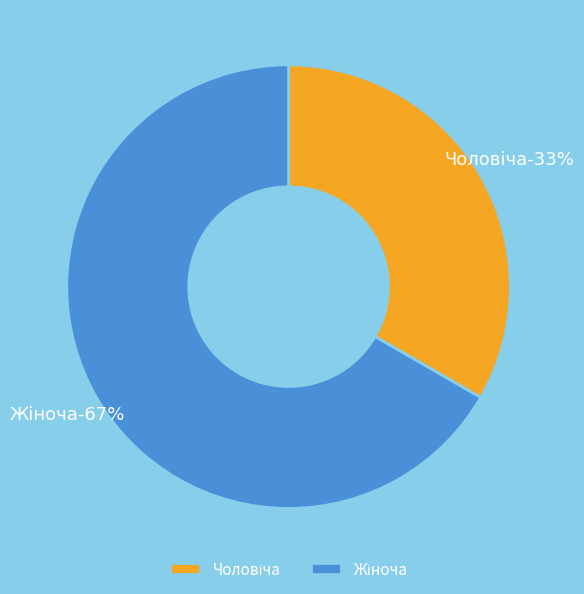

Which category has the smallest portion of the pie?

Чоловіча